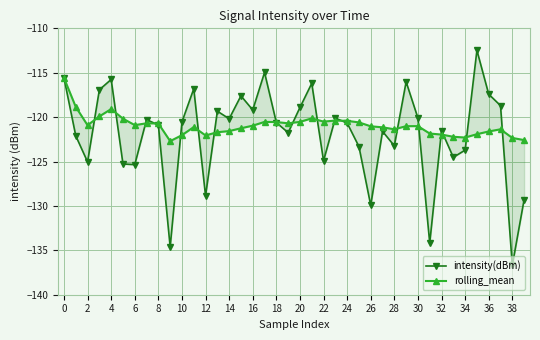

What are all the series names shown in the legend?

intensity(dBm), rolling_mean